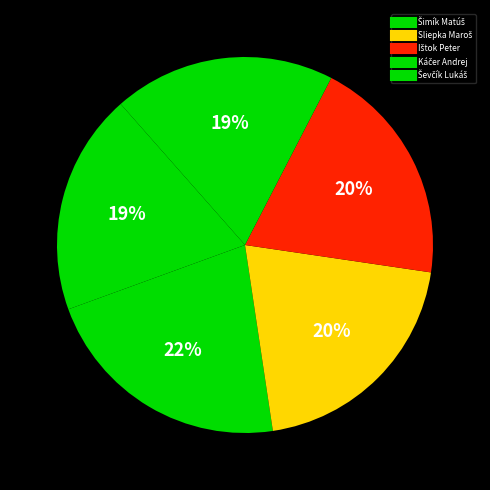

What percentage is the Šimík Matúš slice, to the nearest percent?

22%